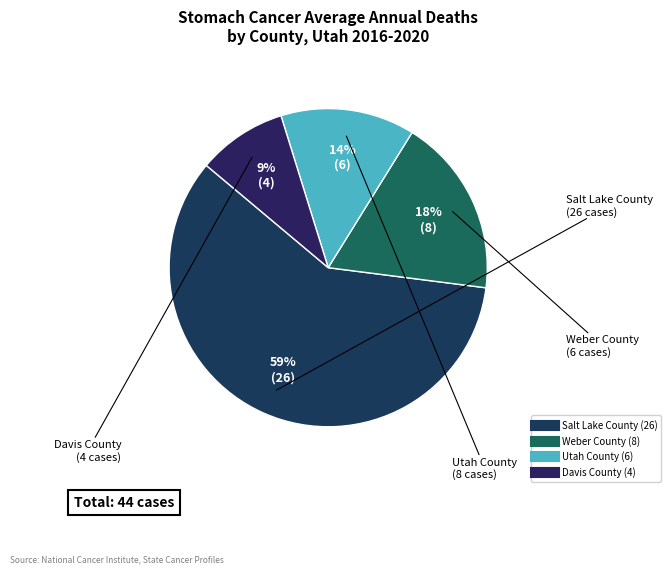

What is the largest slice in the pie chart?

Salt Lake County